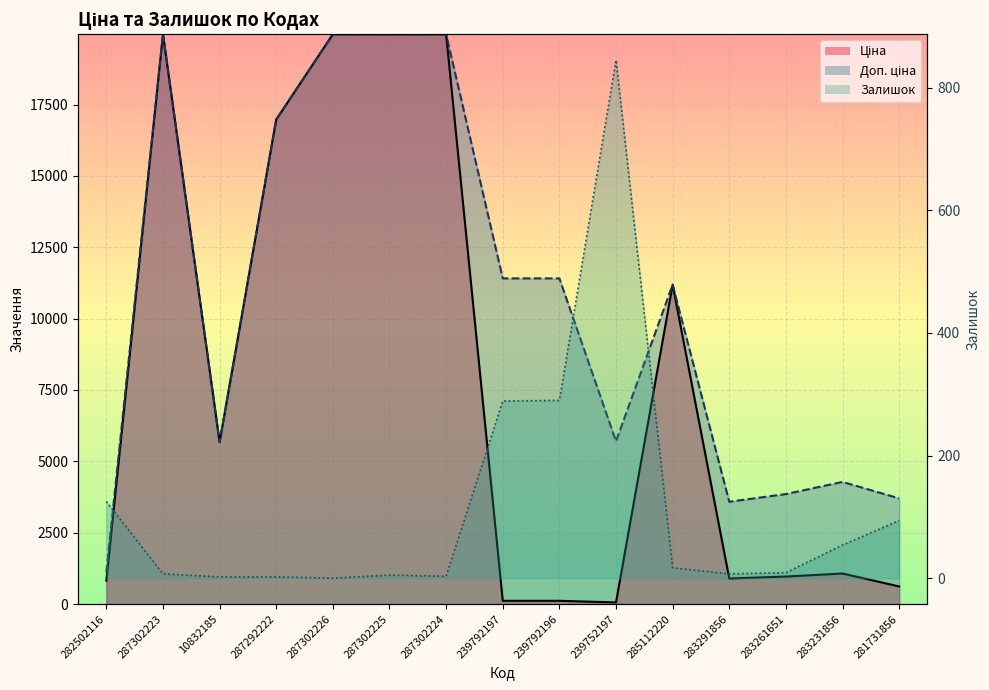

What are all the series names shown in the legend?

Ціна, Доп. ціна, Залишок